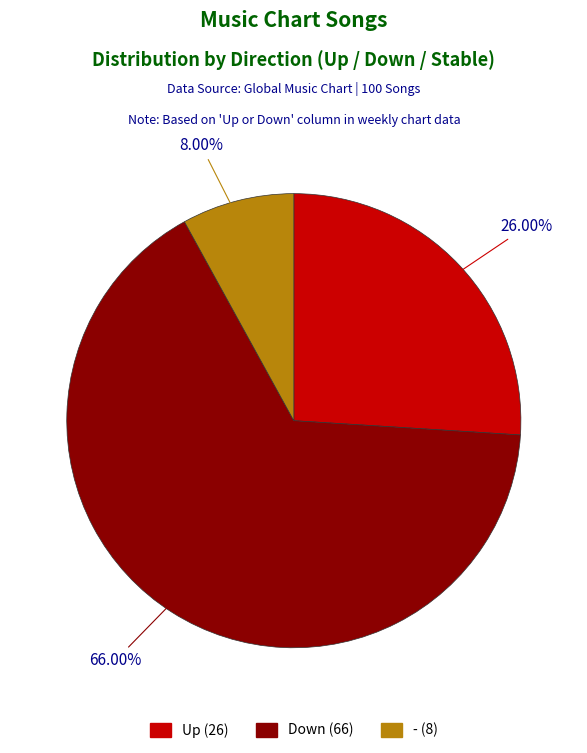

Is there a majority slice in this chart?

Yes